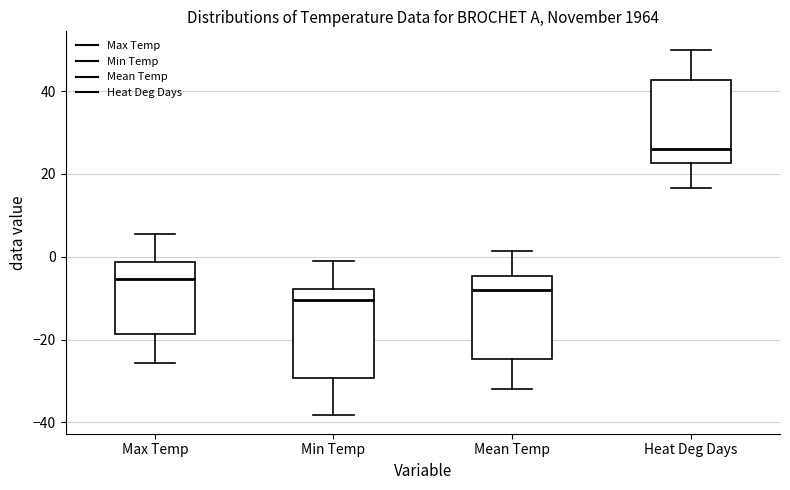

Reading left to right, transcribe this box plot: for each box, give where its median line is, the range the box spans, and where its two whiskers end, as read against the y-axis. The values are not printed on the chart, so give them approximately, as read against the axis.

Max Temp: median -6, box -18 to -2, whiskers -26 to 6
Min Temp: median -10, box -30 to -8, whiskers -38 to -2
Mean Temp: median -8, box -24 to -4, whiskers -32 to 2
Heat Deg Days: median 26, box 22 to 42, whiskers 16 to 50